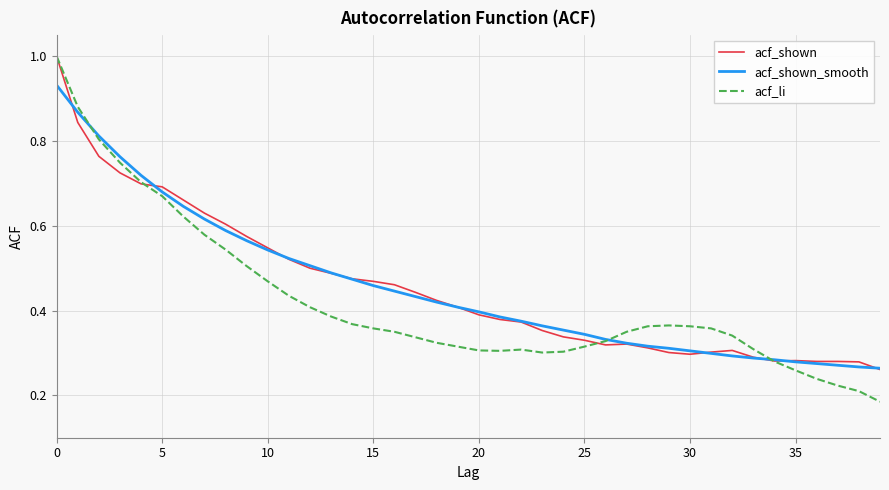

How many intersections are there between acf_shown_smooth and acf_li?

3